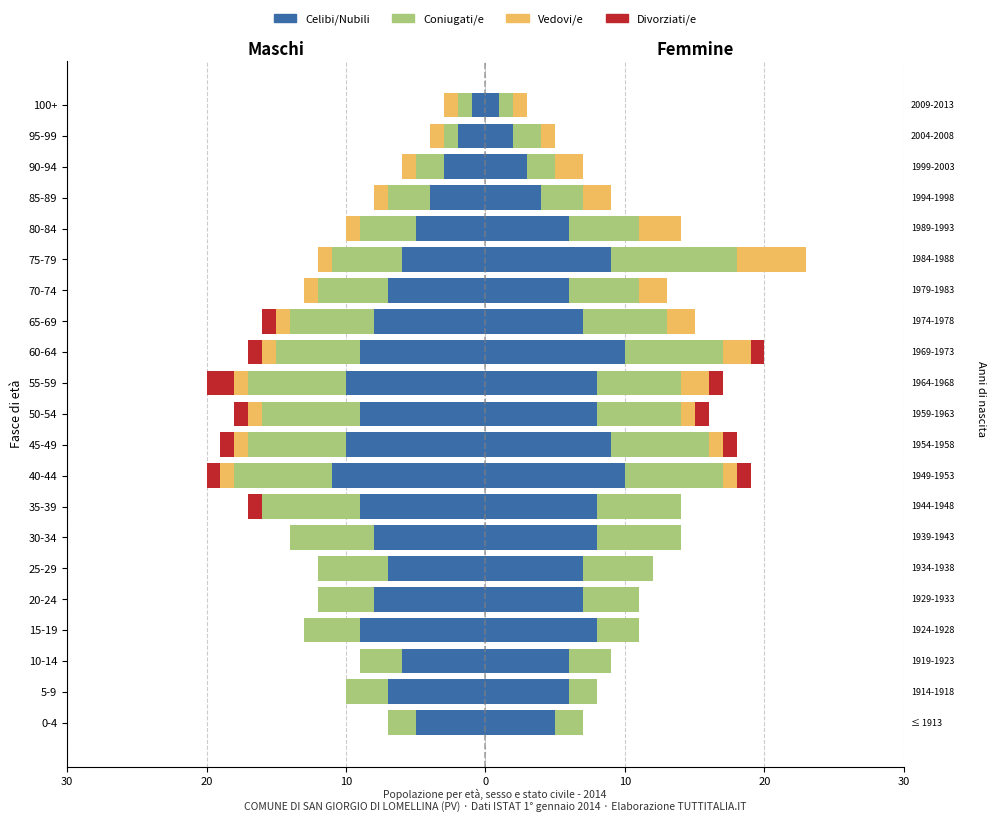

What is the sum of all Celibi/Nubili values?

-144